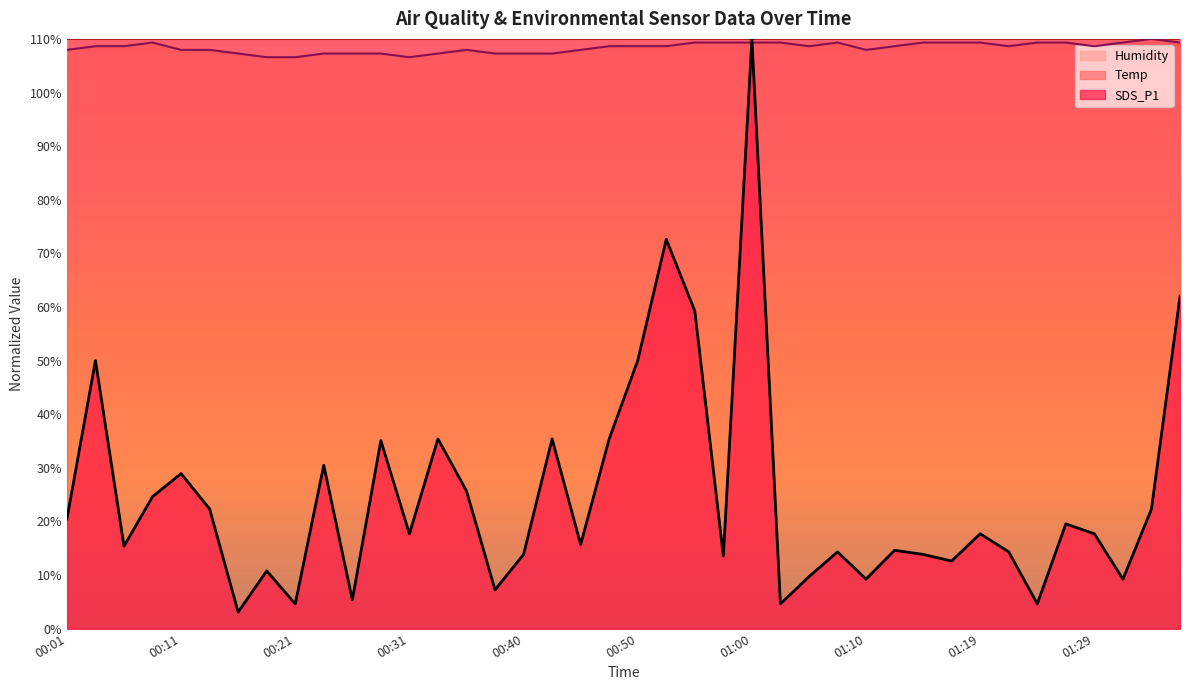

What is the greatest value displayed?

110.0